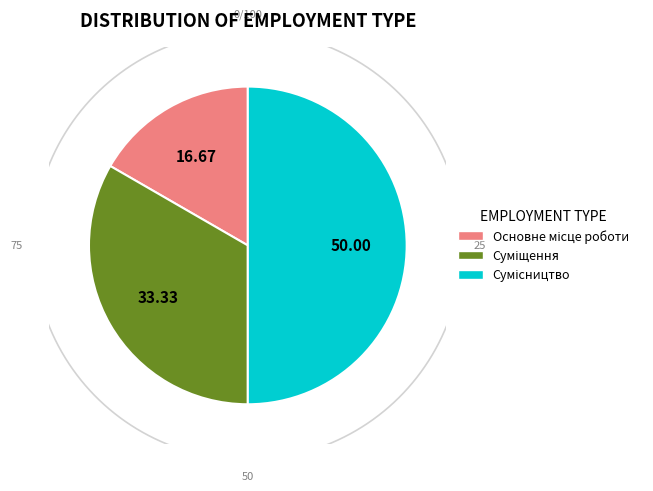

To the nearest percent, what portion does Сумісництво represent?

50%